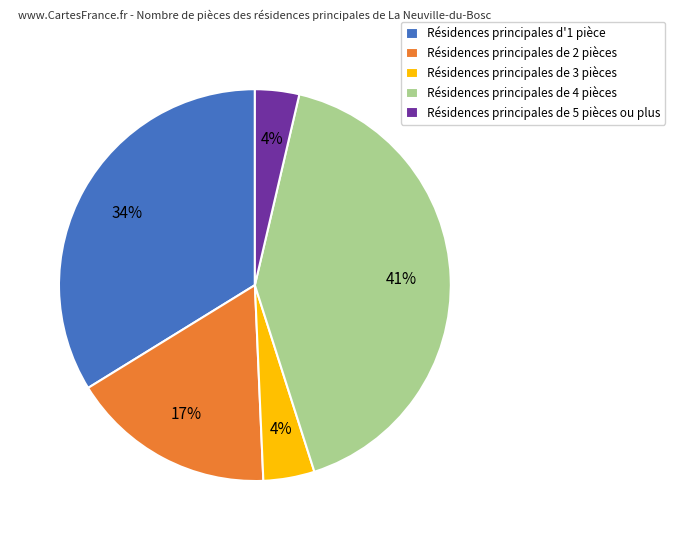

Which slice is the largest?

Résidences principales de 4 pièces